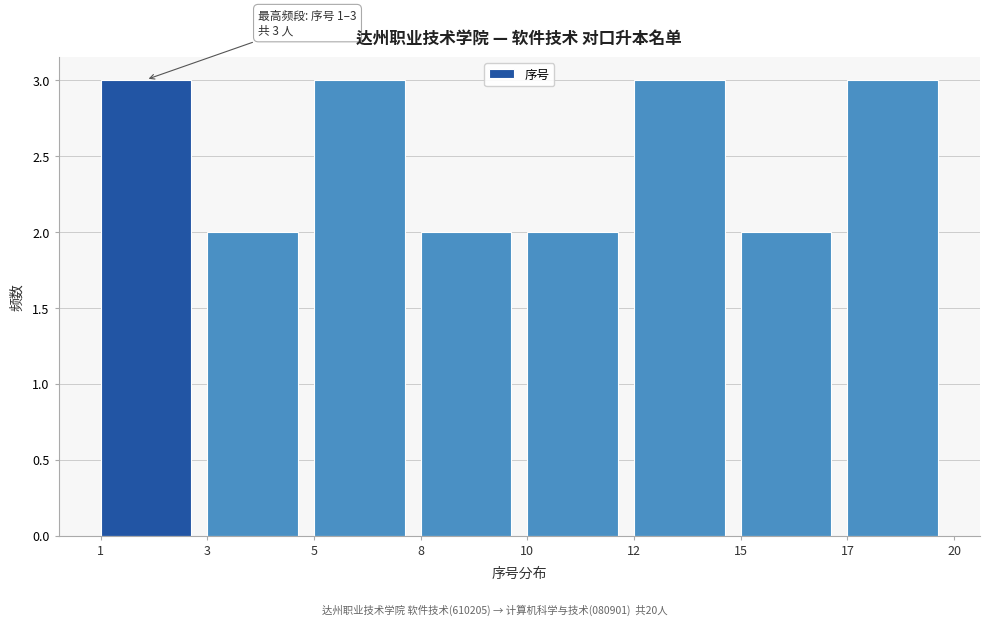

Reading left to right, what are all the values shown in this chart?

3	2	3	2	2	3	2	3